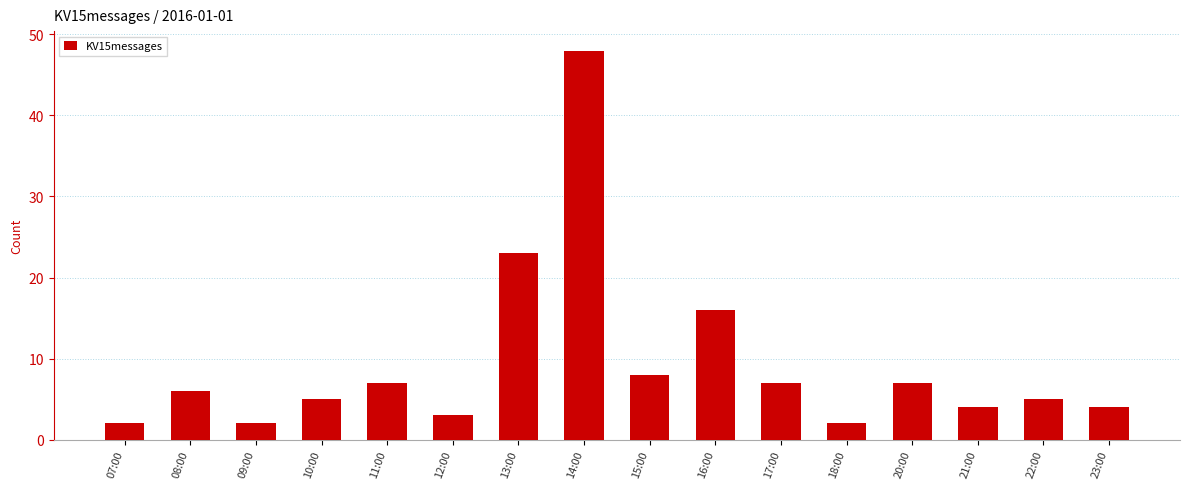

The value at 15:00 is 12. True or false?

False